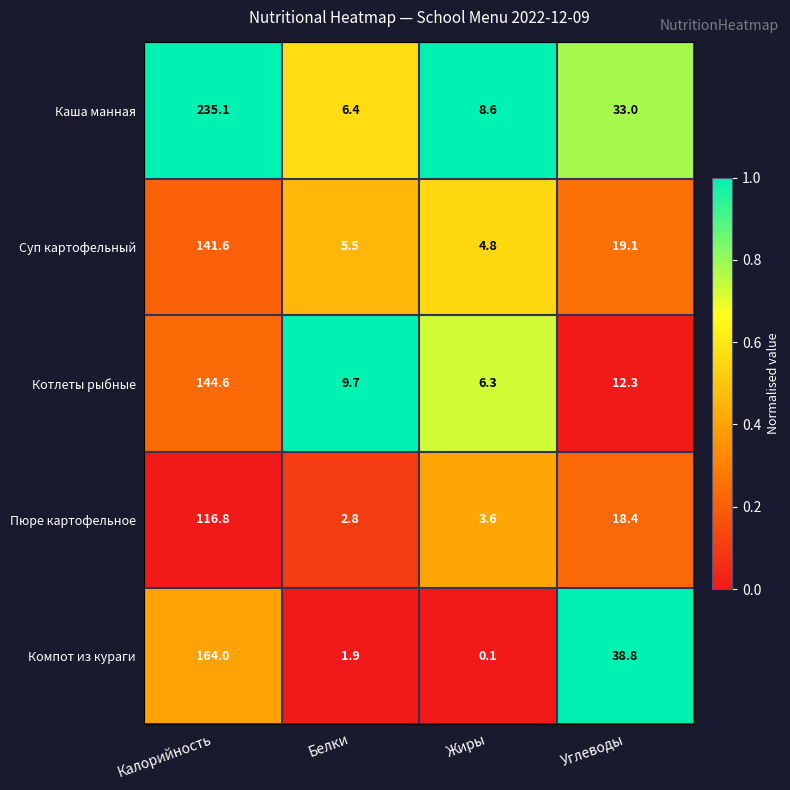

What is the spread (max minus min) of values at Углеводы?

26.5